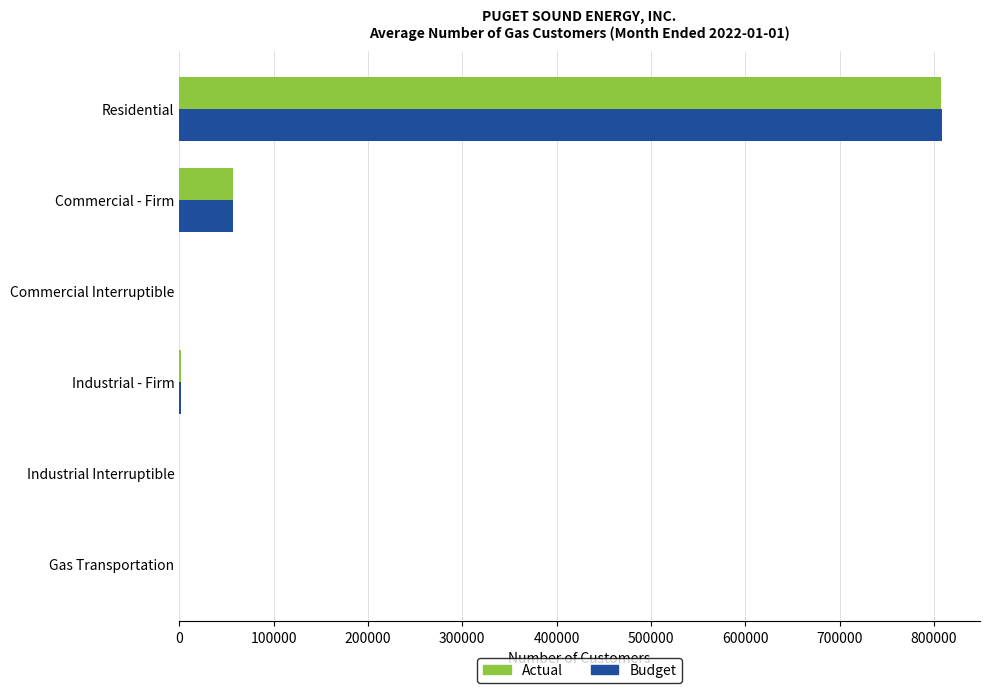

What value does the Actual series have at Residential?

807221